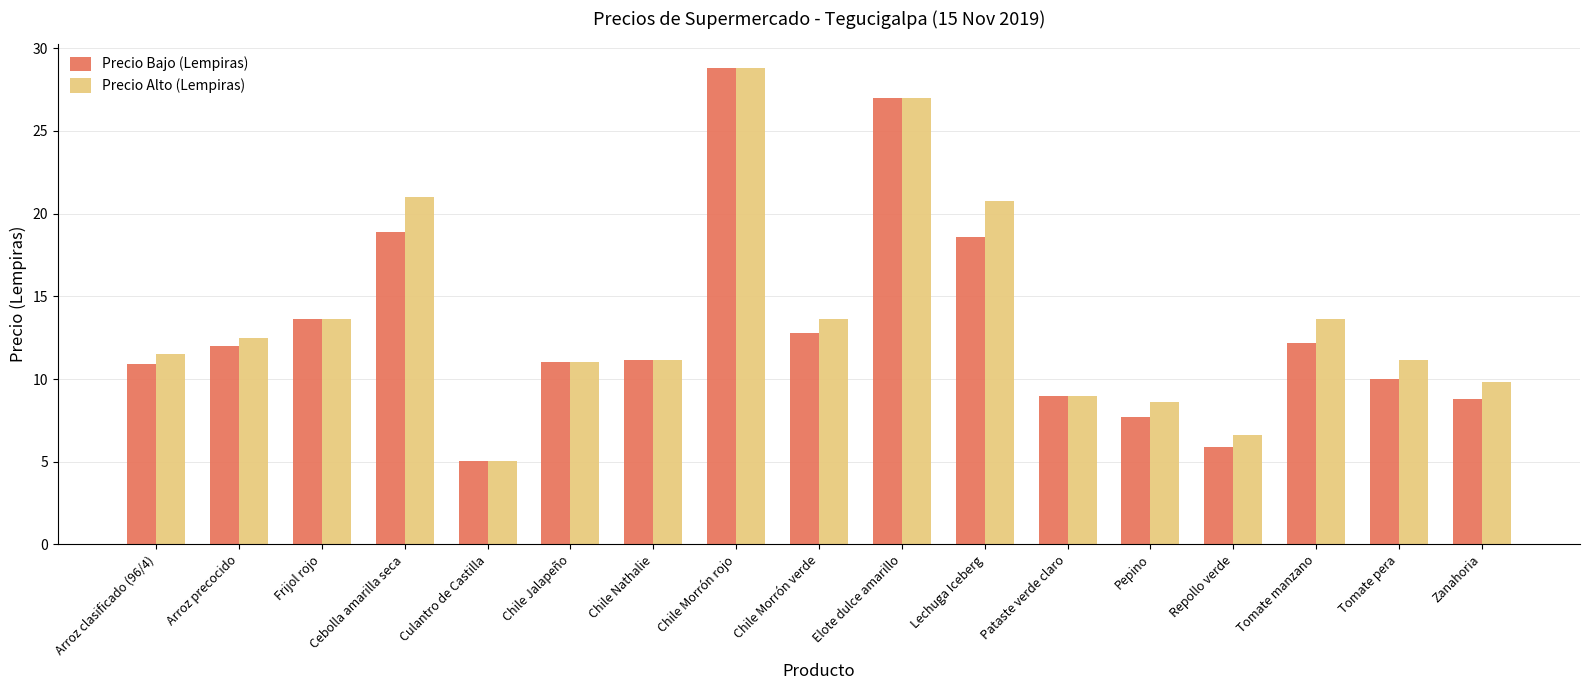

What is the value of the Precio Alto (Lempiras) bar at the 9th from the left?

13.7